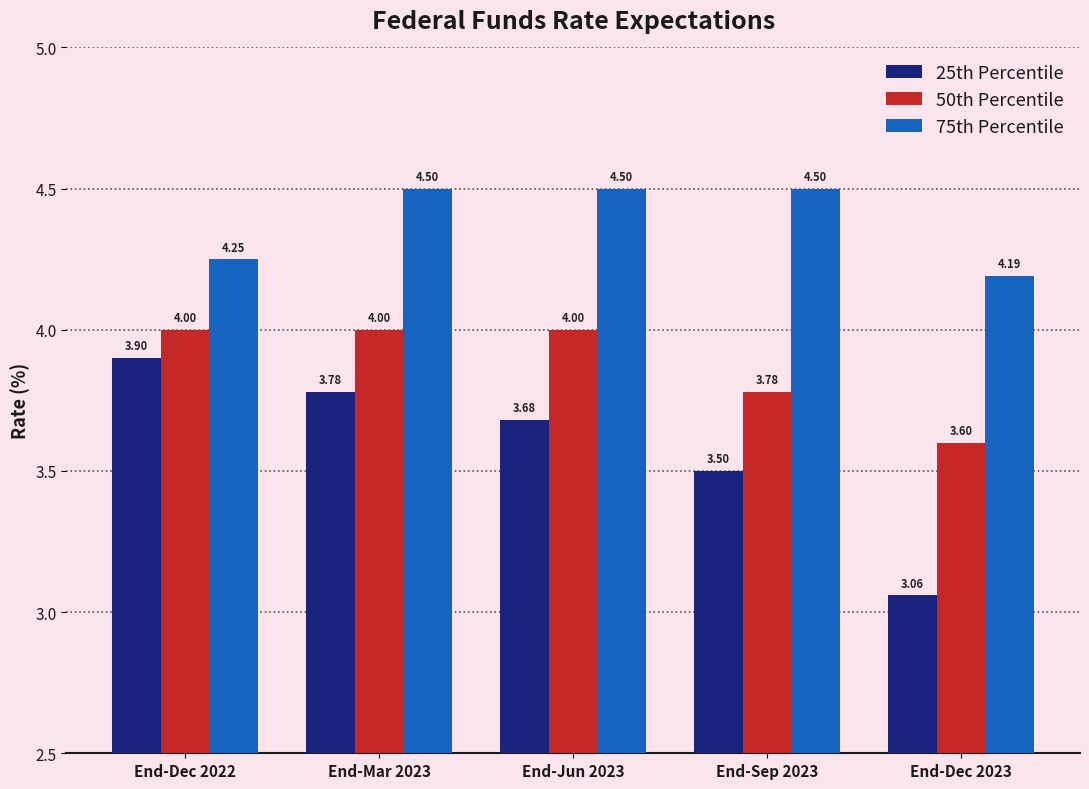

What is the difference between the second highest and minimum values in the 50th Percentile series?

0.4